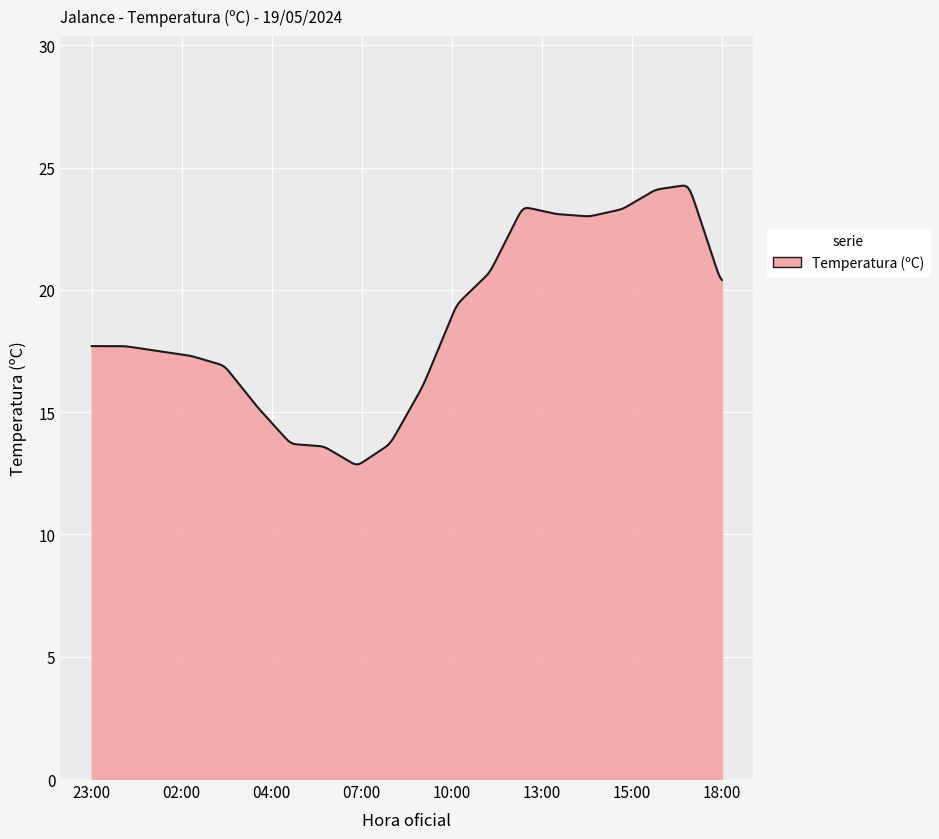

What is the difference between the maximum and minimum values?

11.4